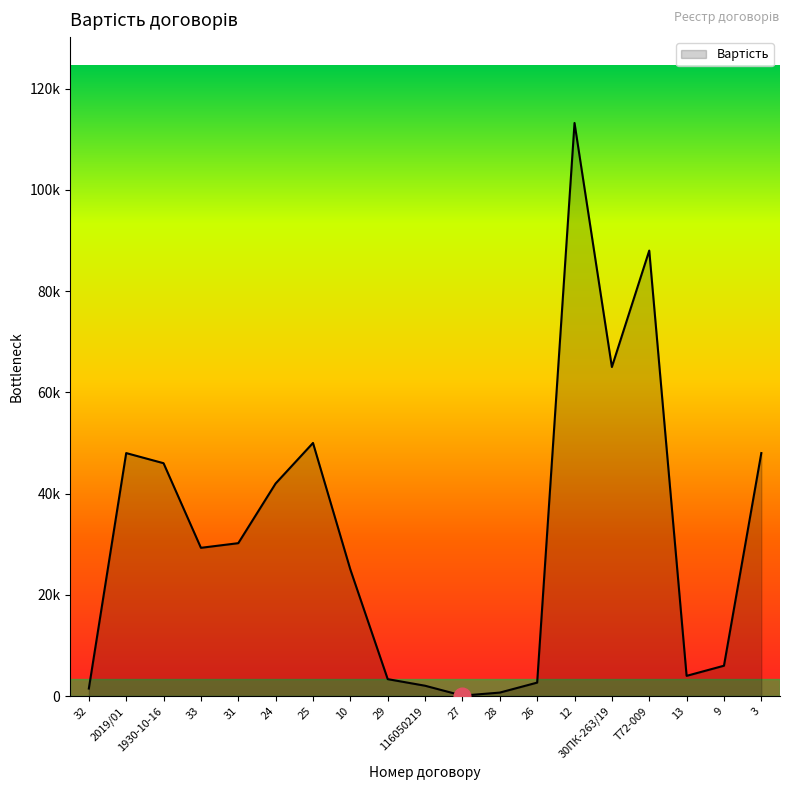

Does the chart have visible grid lines?

No